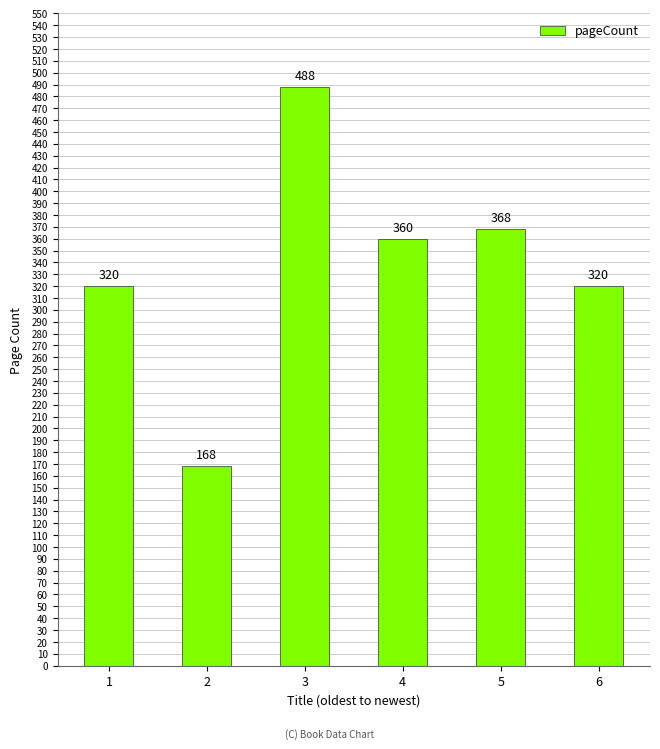

What is the sum of all values?

2024